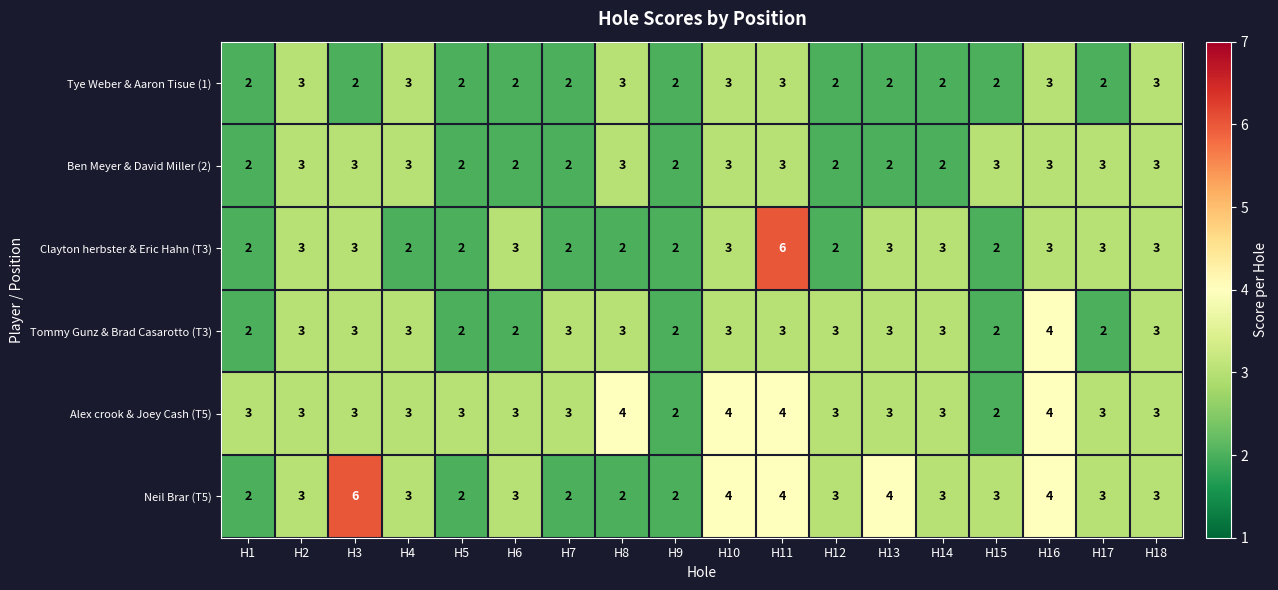

What value does the Clayton herbster & Eric Hahn (T3) series have at H2?

3